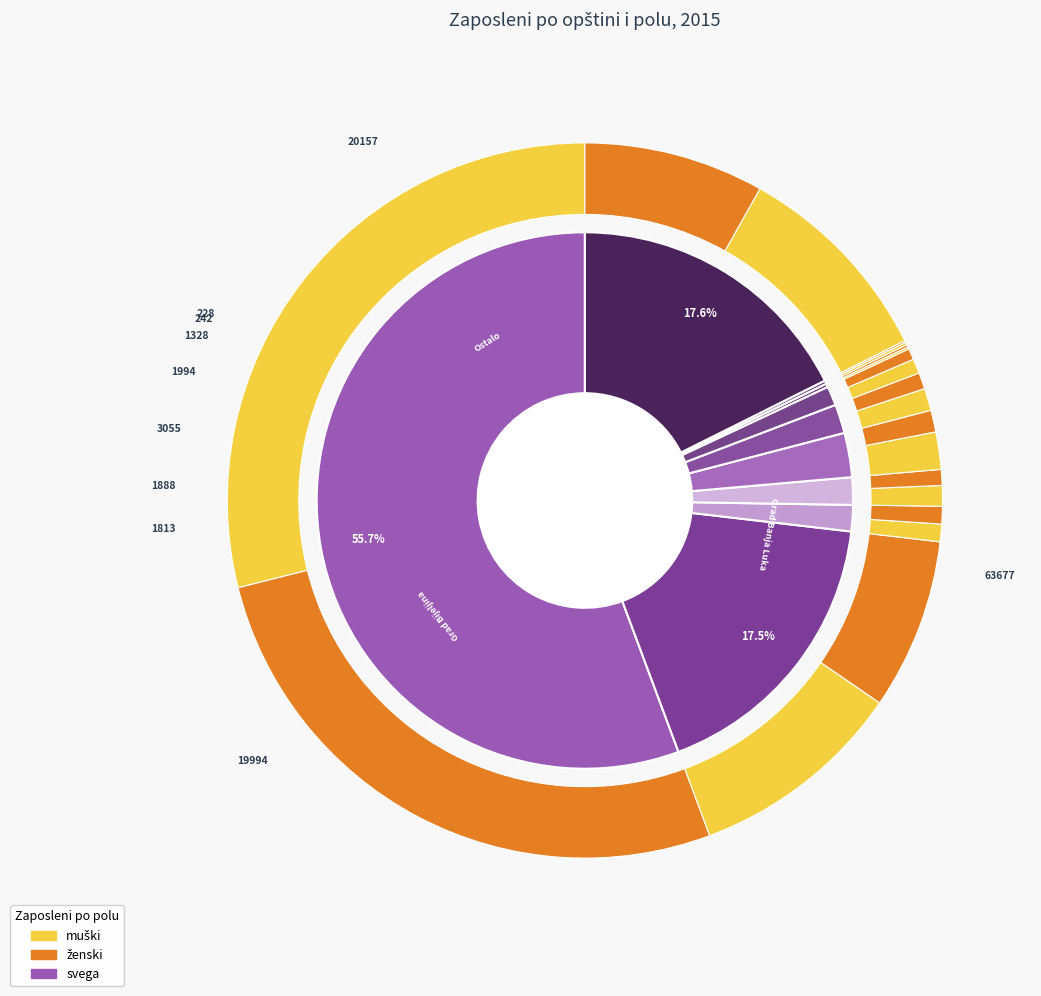

How many slices are in this pie chart?

10